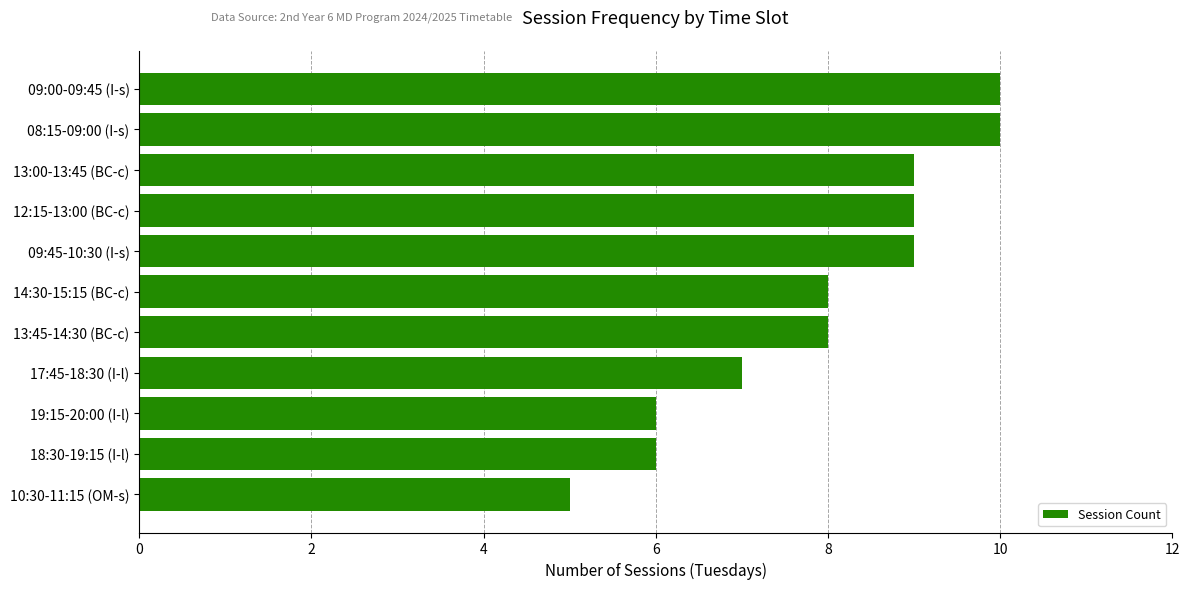

What is the difference between the maximum and minimum values?

5